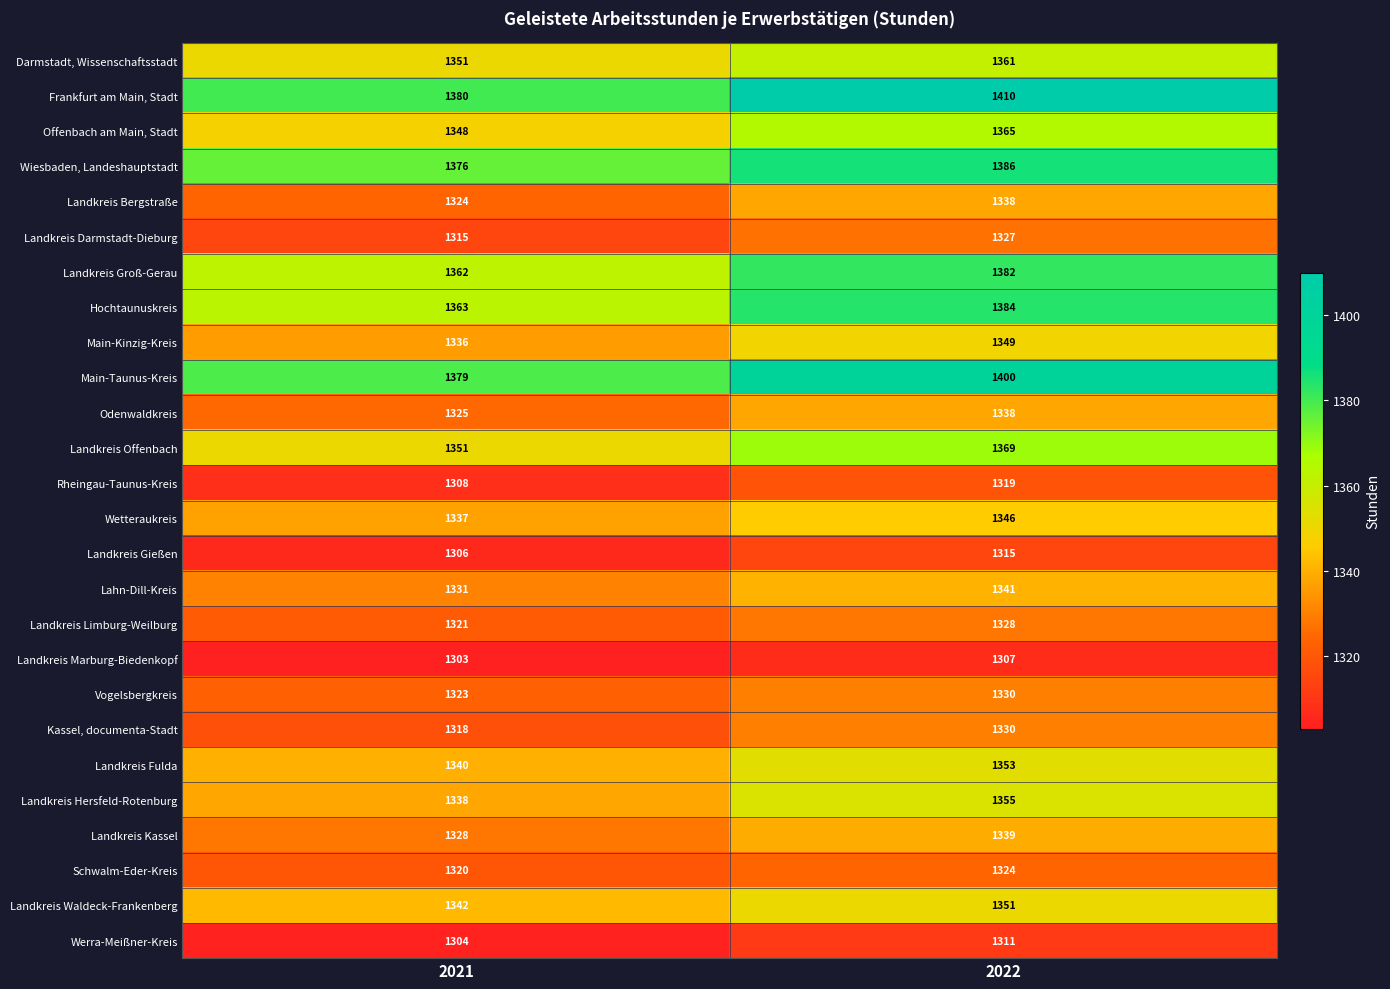

At which category does the chart reach its minimum across all series?

2021